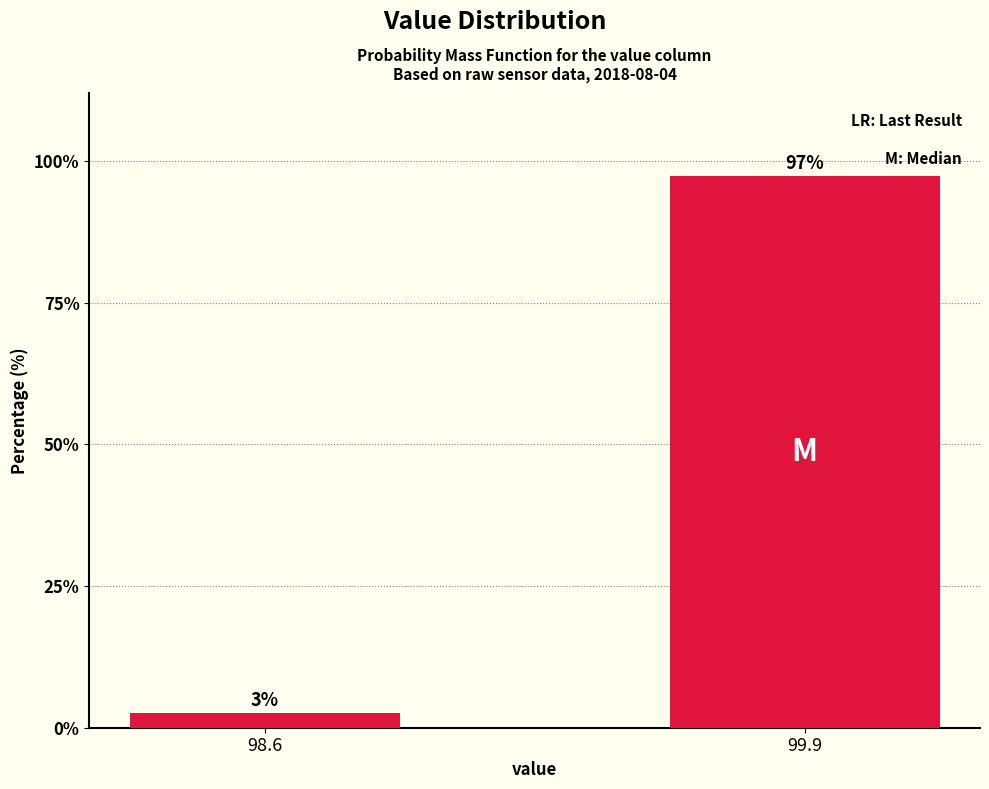

Where does the data first go above 97?

99.9